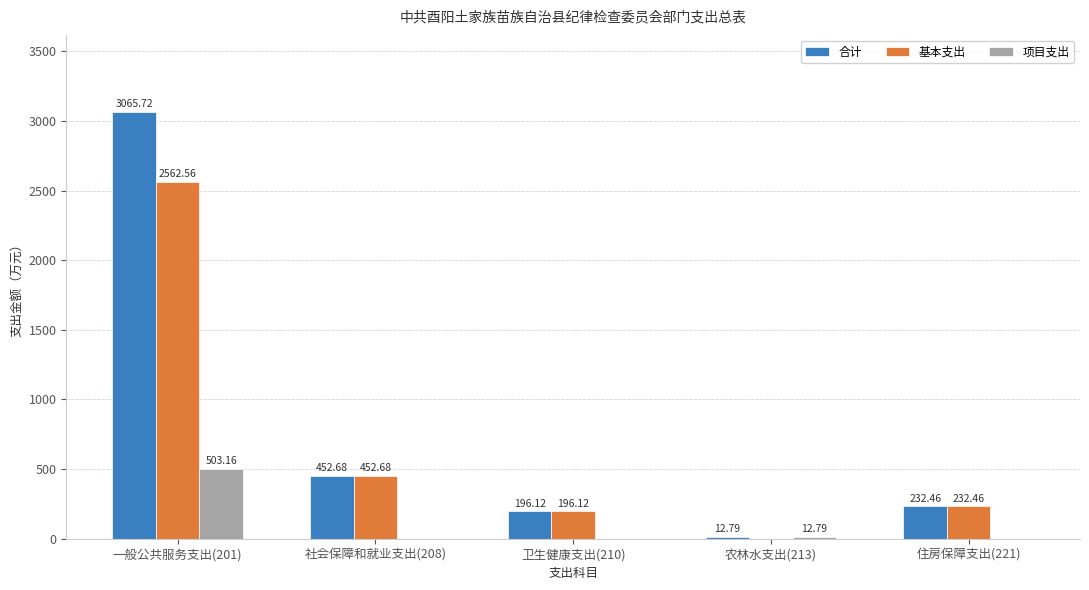

At which category is the sum across all series the highest?

一般公共服务支出(201)